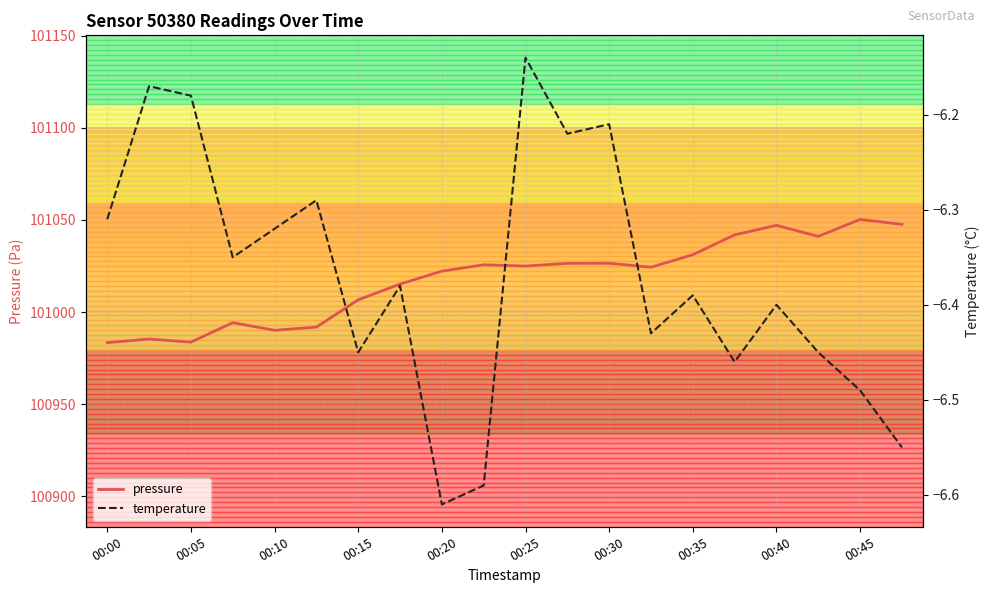

Is it true that pressure equals 29122.8 at 00:30?

False